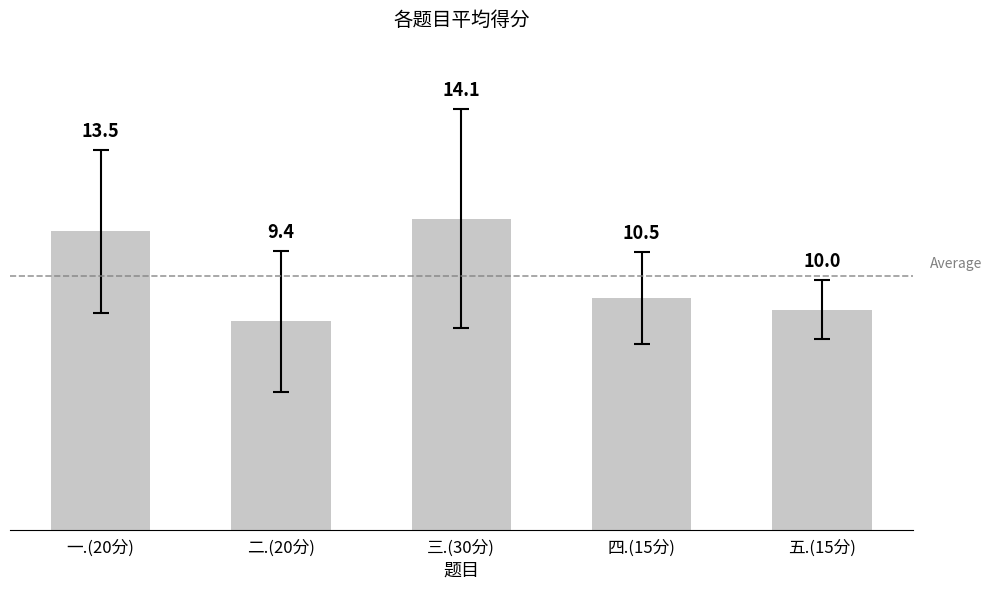

Are the bars horizontal?

No